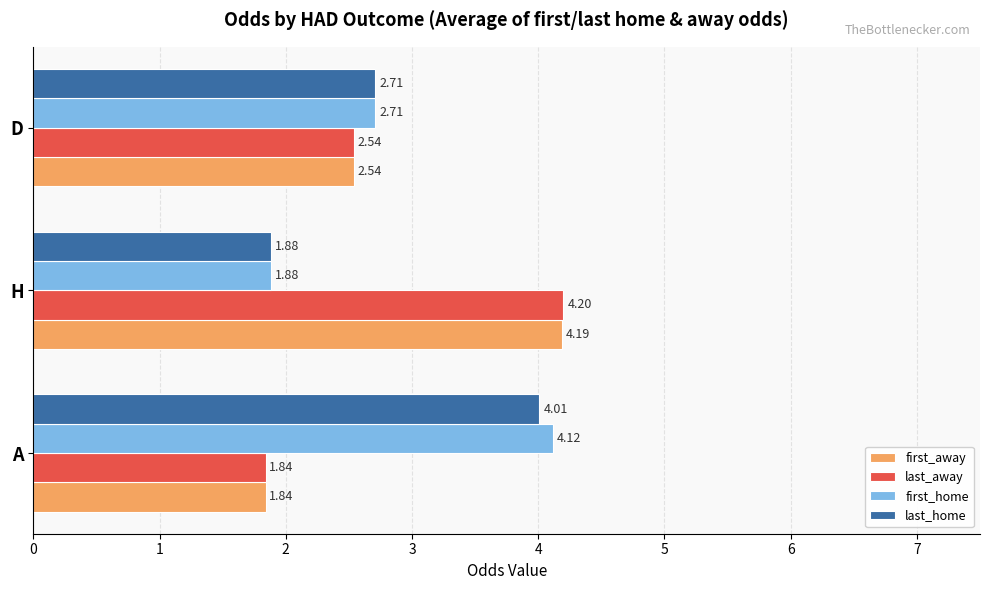

How many values in the last_away series exceed 2?

2